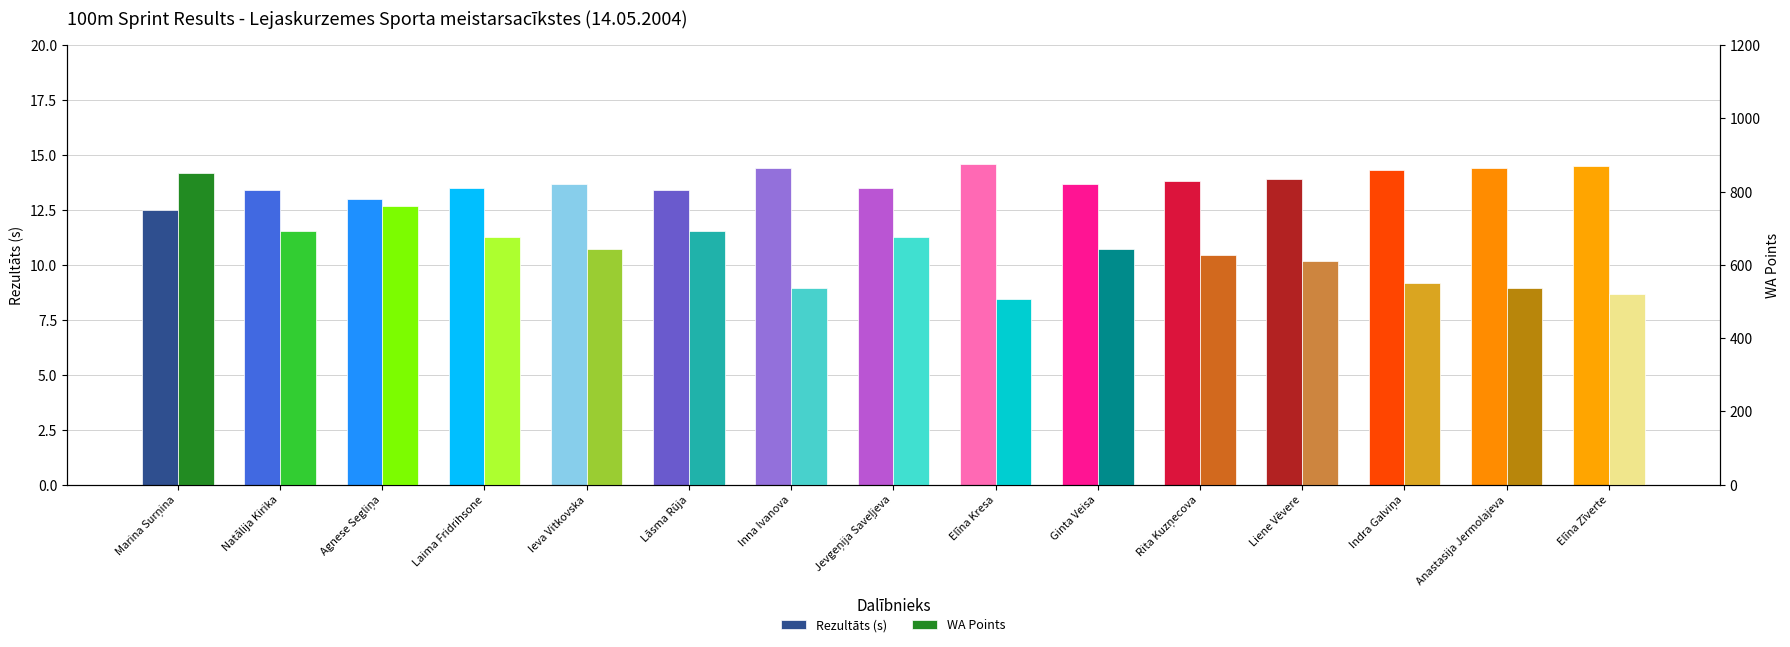

Does the chart contain any negative values?

No